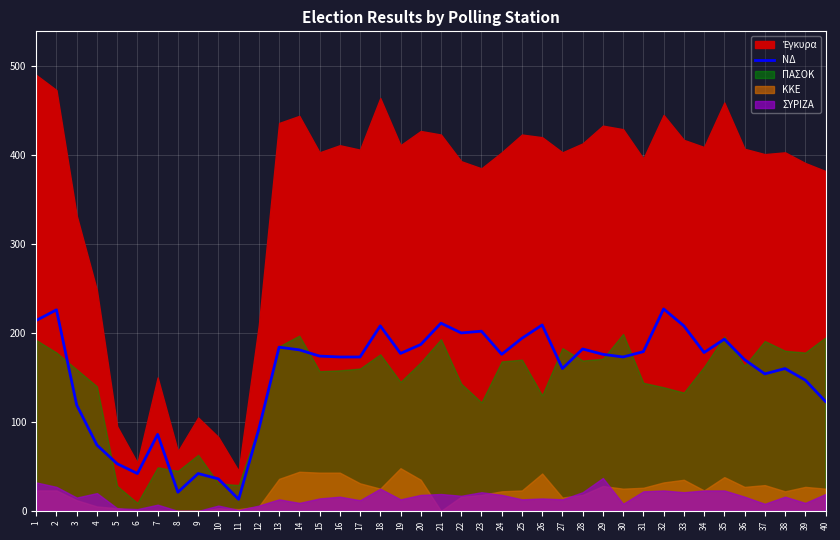

Rank the categories by value from lowest to highest.

11, 8, 10, 6, 9, 5, 4, 7, 12, 3, 40, 39, 37, 27, 38, 36, 16, 17, 30, 15, 24, 29, 19, 34, 31, 14, 28, 13, 20, 35, 25, 22, 23, 18, 33, 26, 21, 1, 2, 32